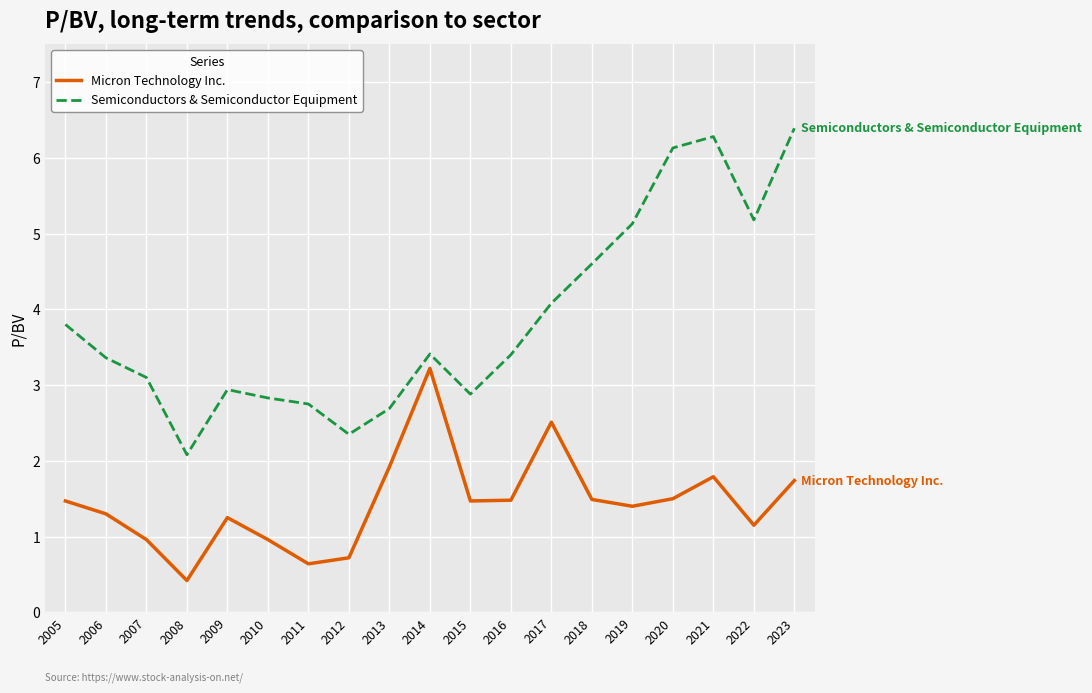

Which series has the widest spread of values?

Semiconductors & Semiconductor Equipment